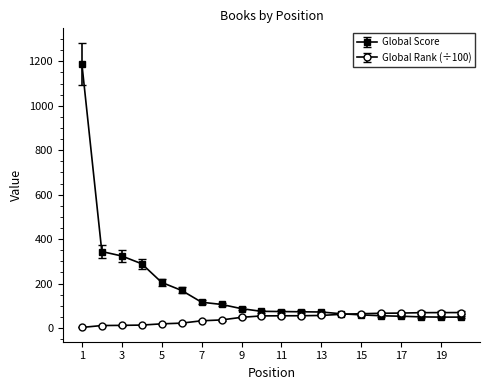

Rank the series by their average value, from lowest to highest.

Global Rank (÷100), Global Score